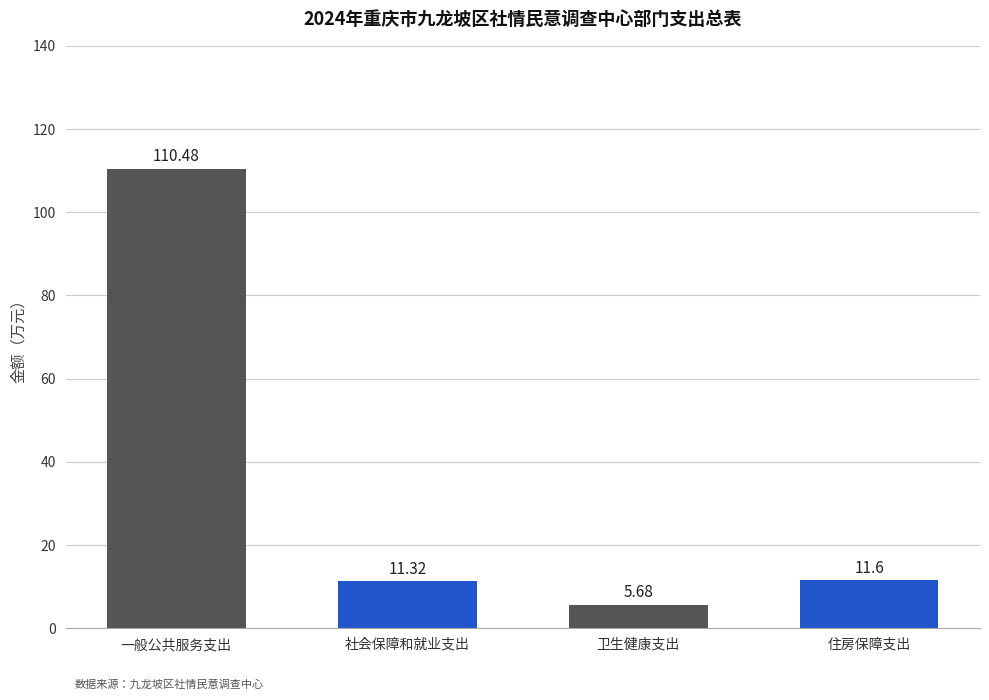

What is the minimum value shown in the chart?

5.7